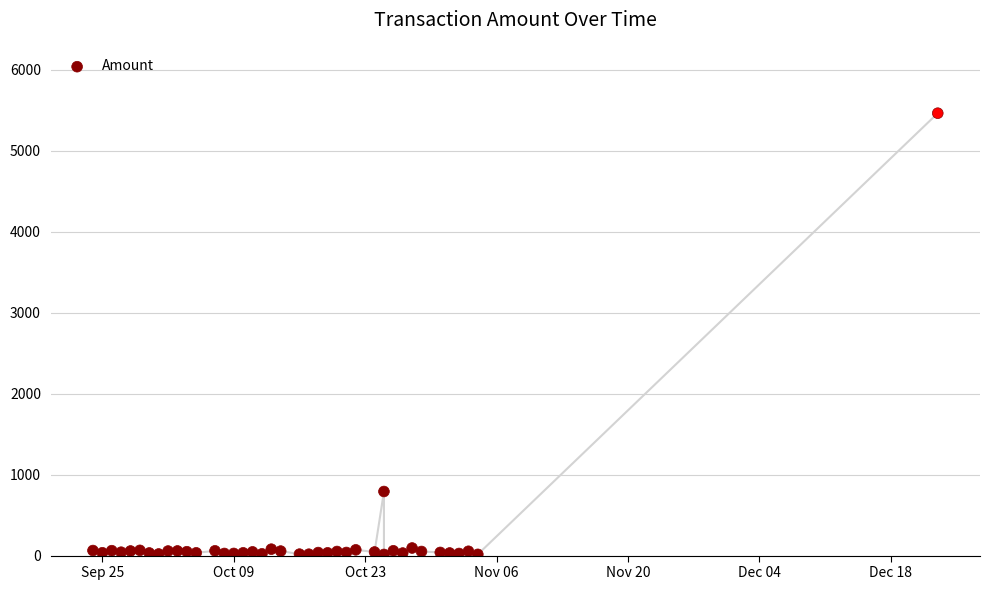

What is the range of X values (max minus min)?

90.0